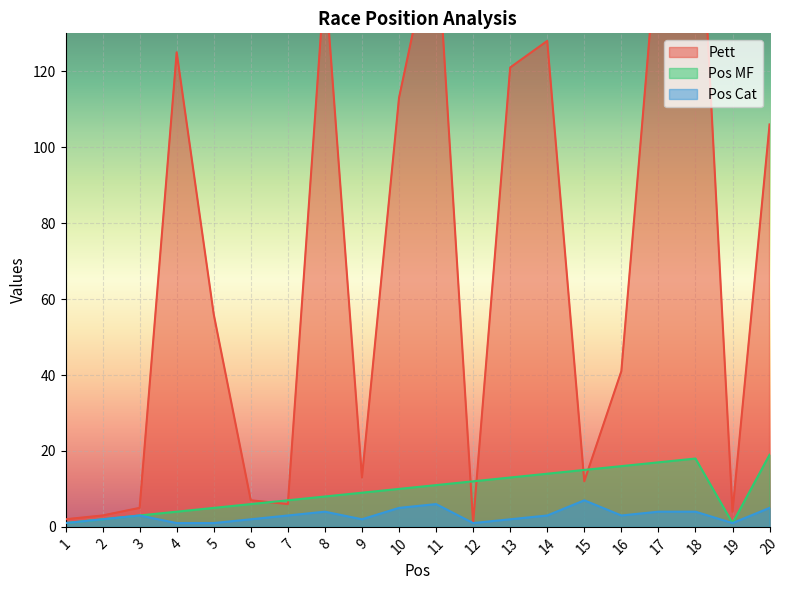

Is it true that Pett equals 211 at 13?

False